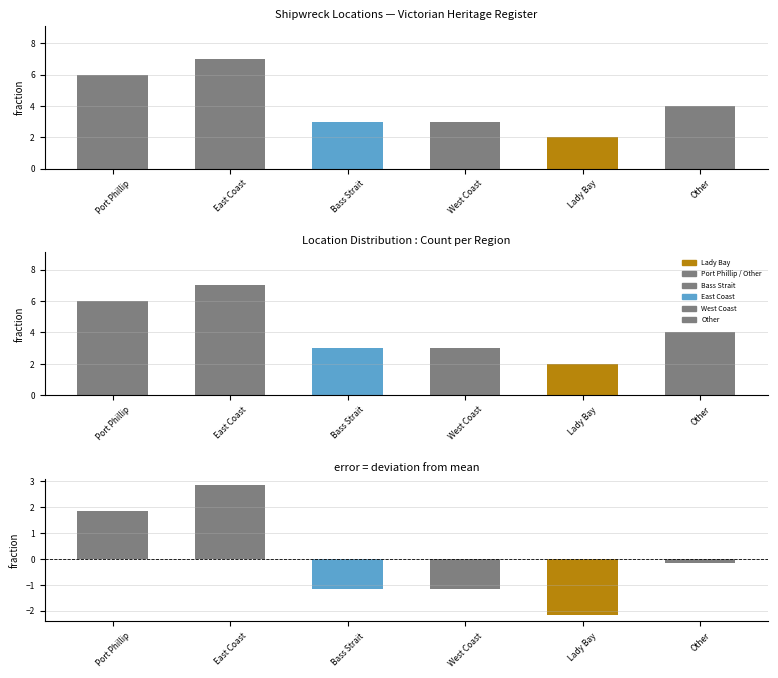

Reading right to left, list all the values displayed in this chart.

Other=4	Lady Bay=2	West Coast=3	Bass Strait=3	East Coast=7	Port Phillip=6